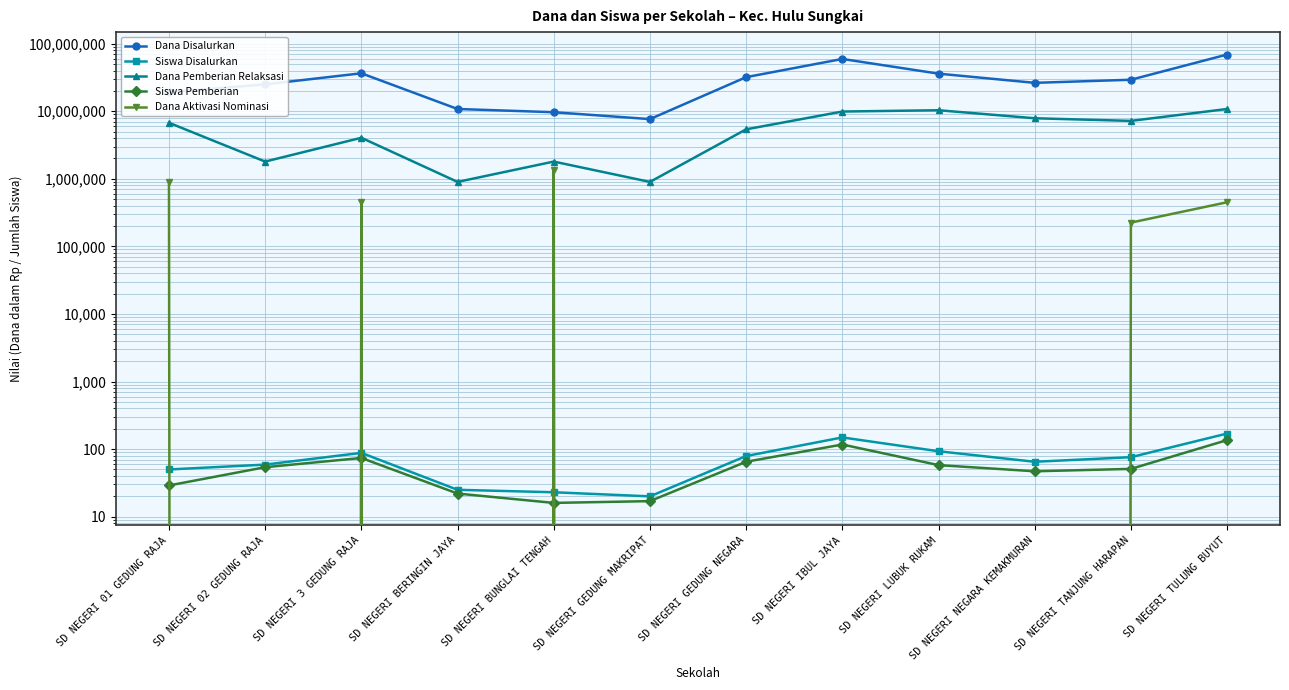

What is the sum of all Dana Disalurkan values?

360675000